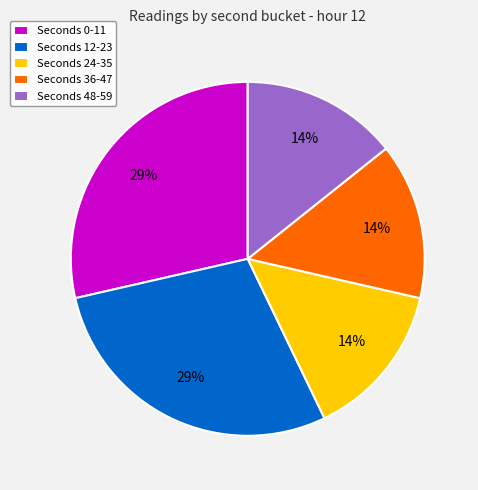

Count the number of slices in the pie.

5